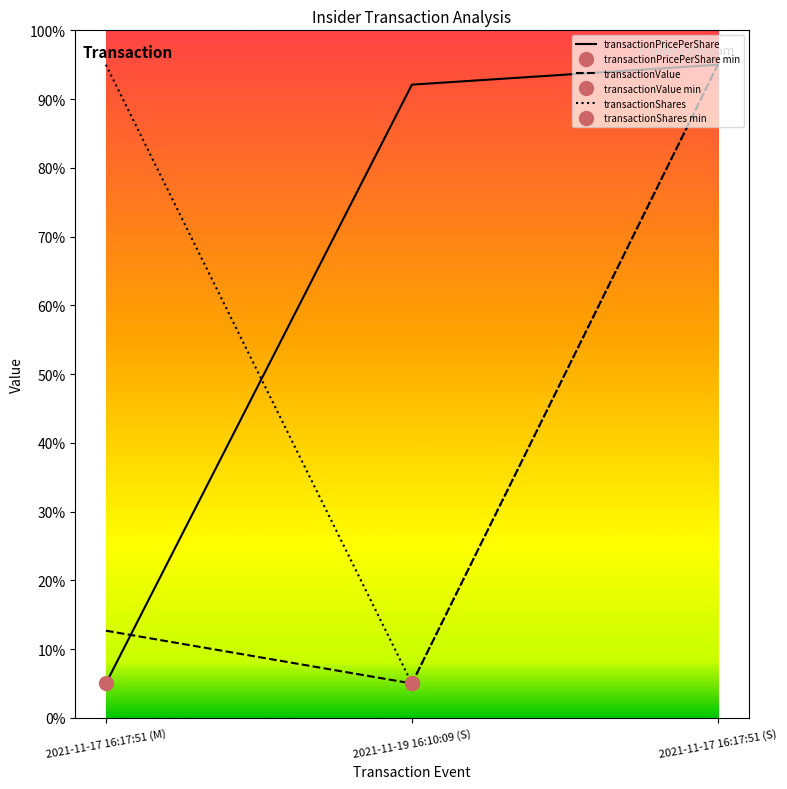

Which label corresponds to the smallest value in the chart?

2021-11-17 16:17:51 (M)